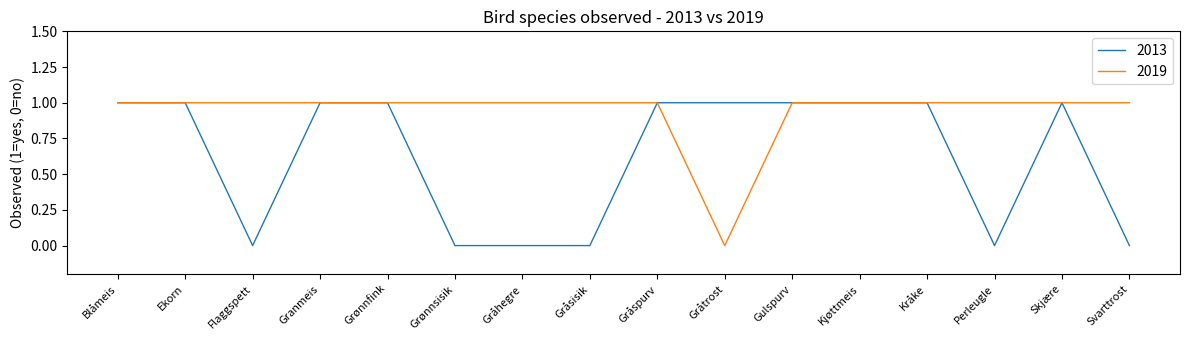

The value of 2013 at Gulspurv is 1. True or false?

True